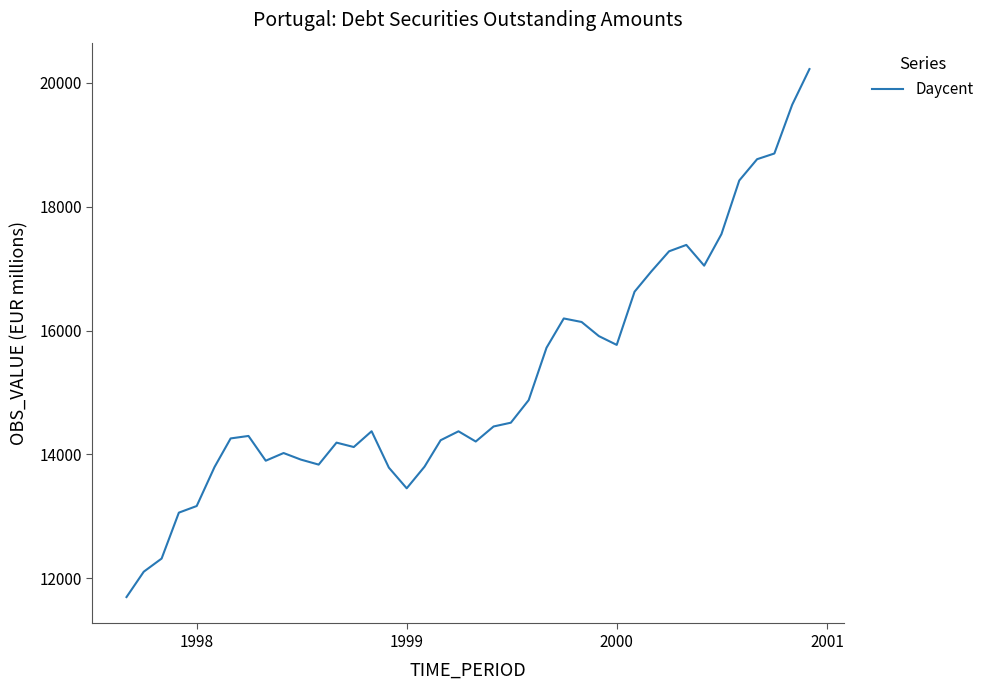

What is the greatest value displayed?

20225